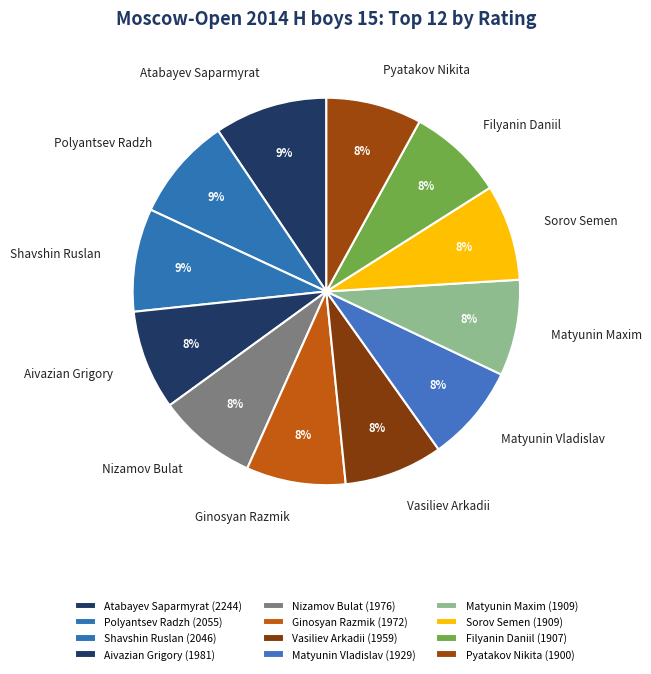

Is there any slice that represents more than half of the pie?

No